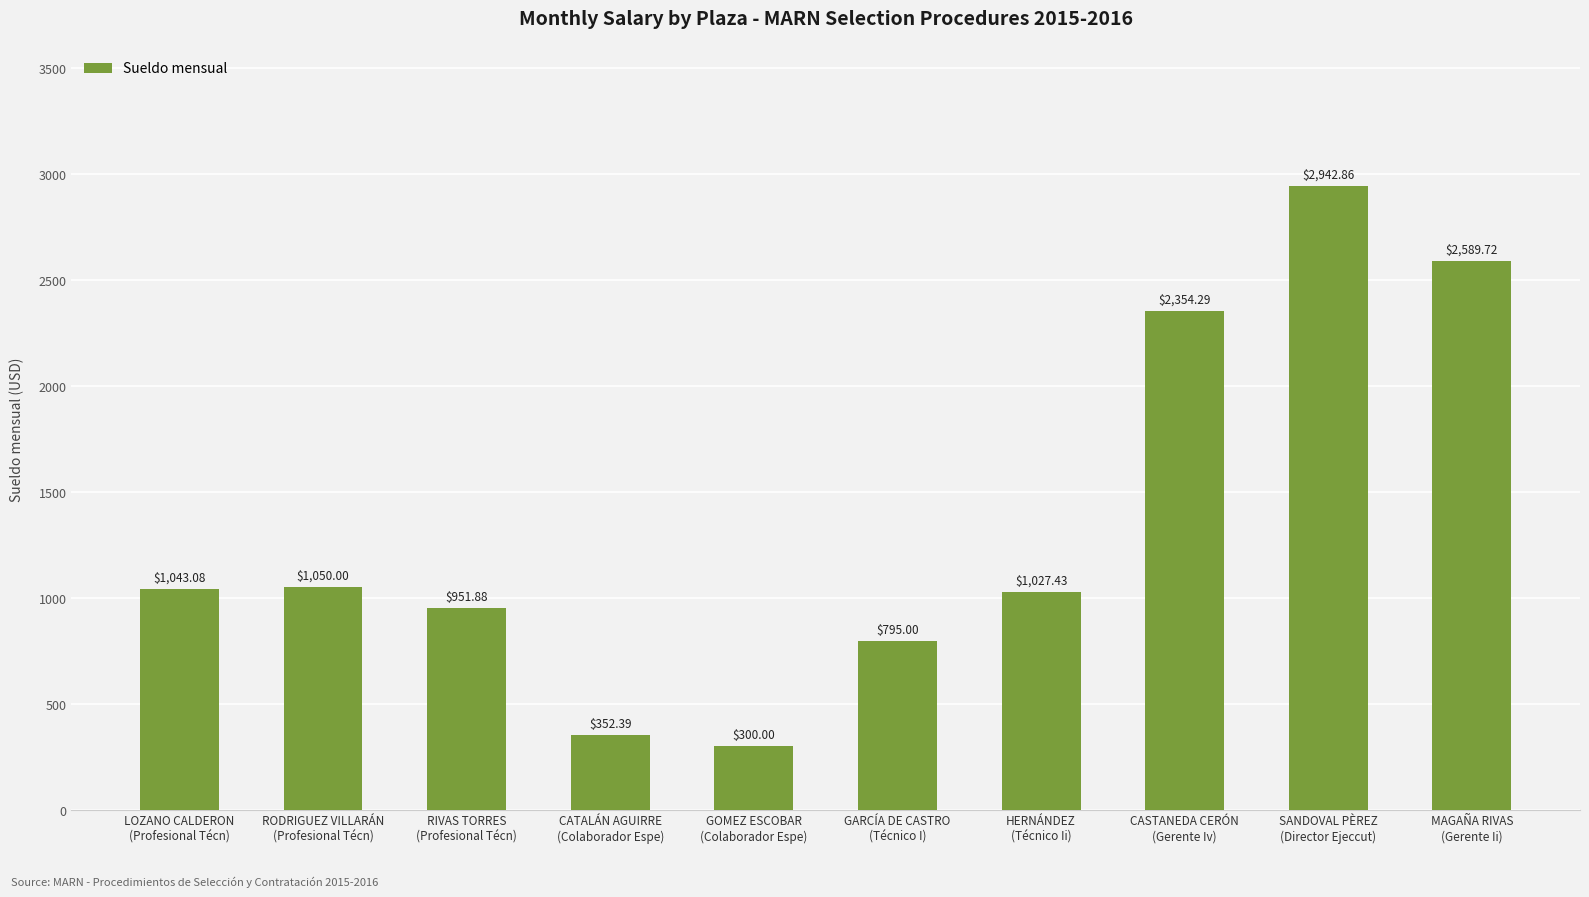

Which label corresponds to the smallest value in the chart?

GOMEZ ESCOBAR
(Colaborador Espe)